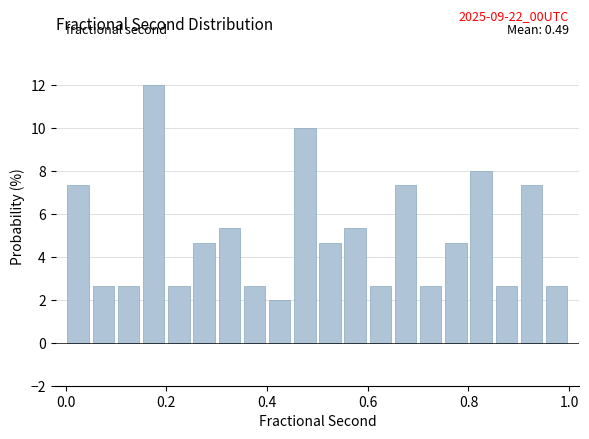

Around what value on the x-axis is the tallest bar? Give the approximate position of its centre, as read against the axis.

0.18